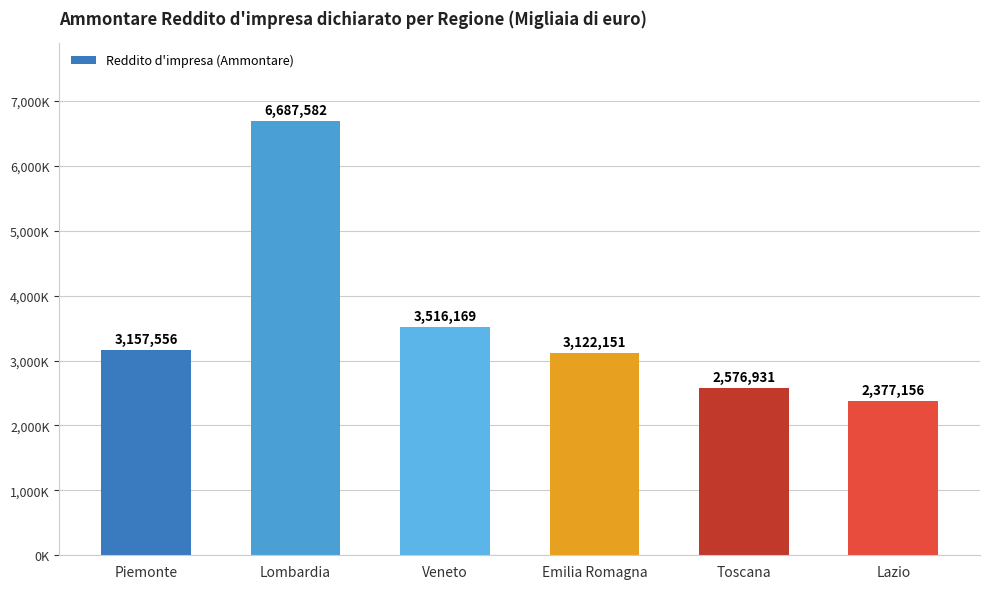

What is the ratio of the value at Lazio to the value at Veneto?

0.7